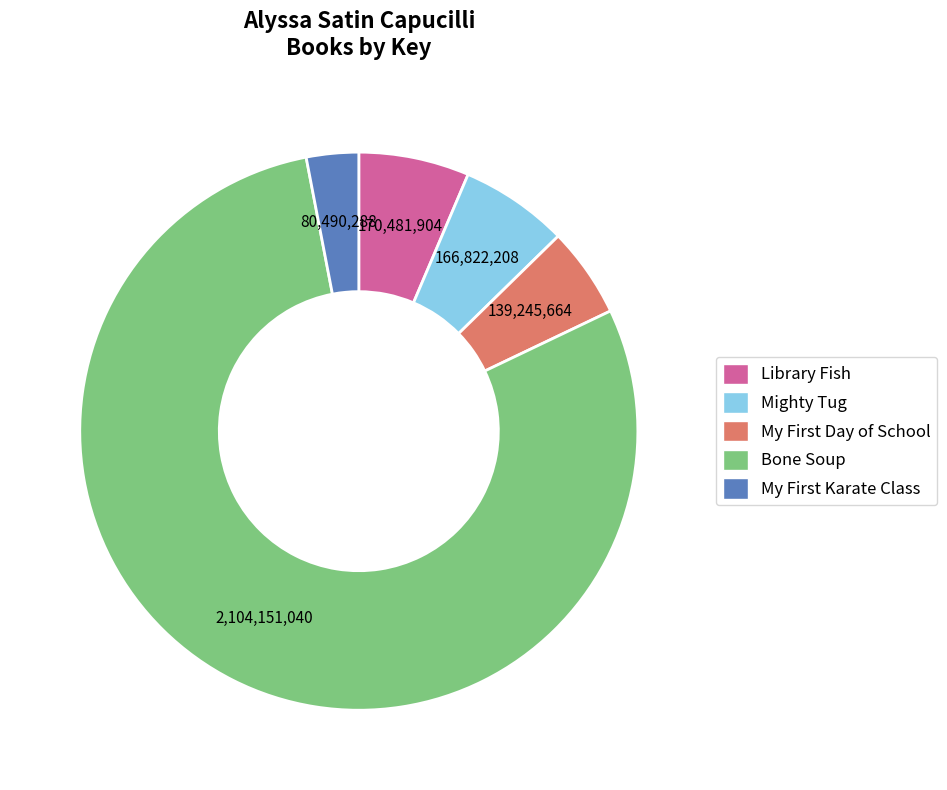

Which category has the smallest portion of the pie?

My First Karate Class